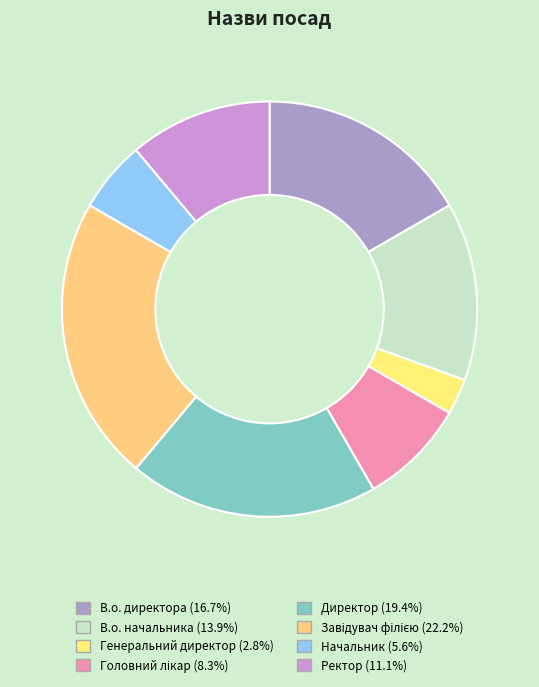

Combined, what portion of the pie is Начальник and В.о. начальника?

19.4%